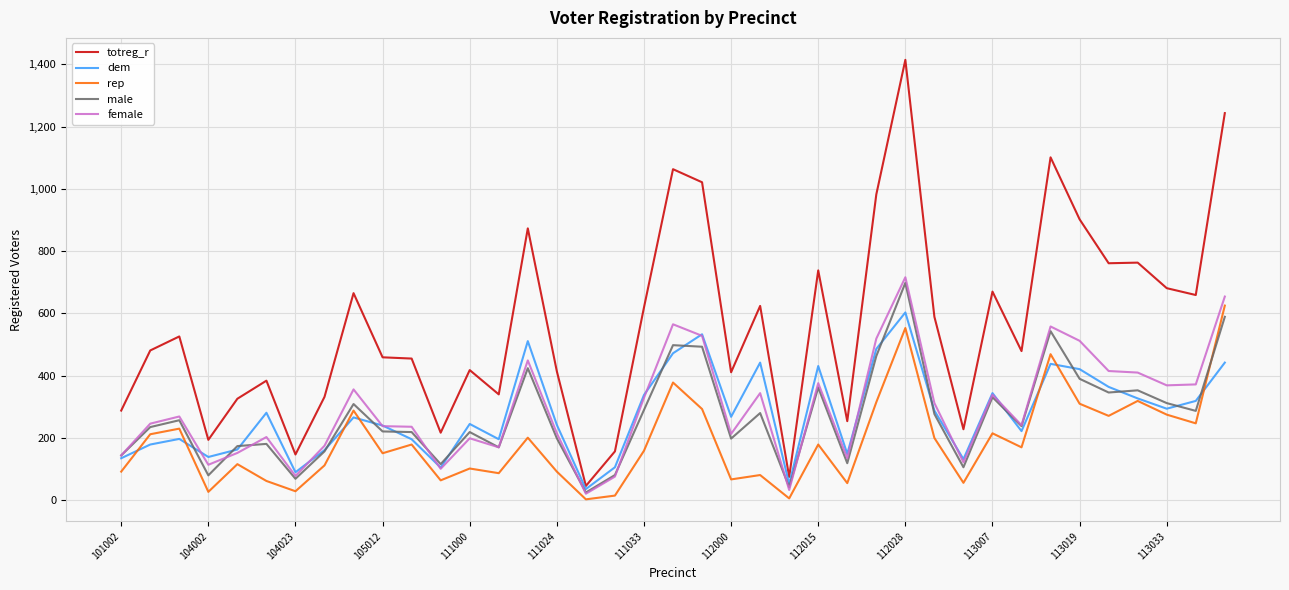

Which series has the largest range (max minus min)?

totreg_r